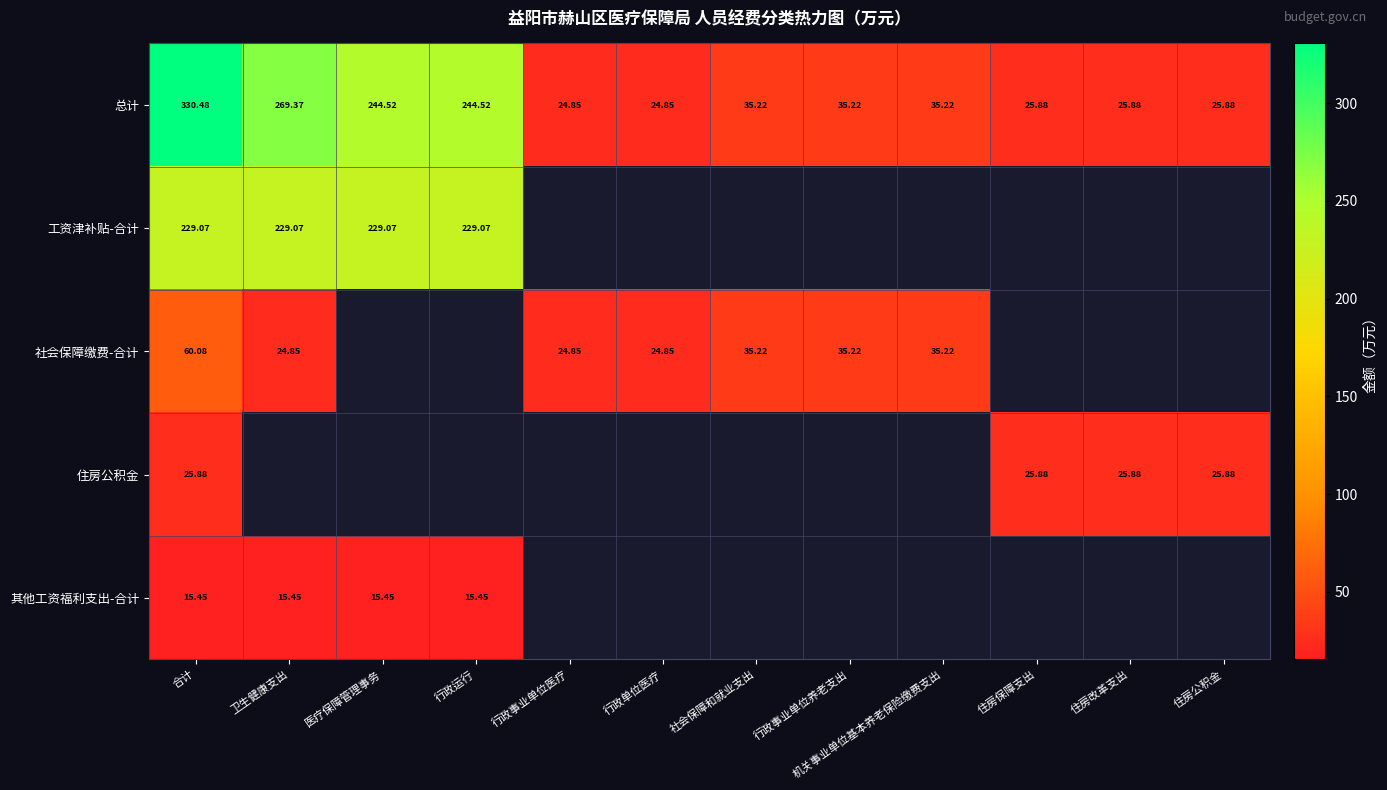

Which category has the lowest value across all series?

合计